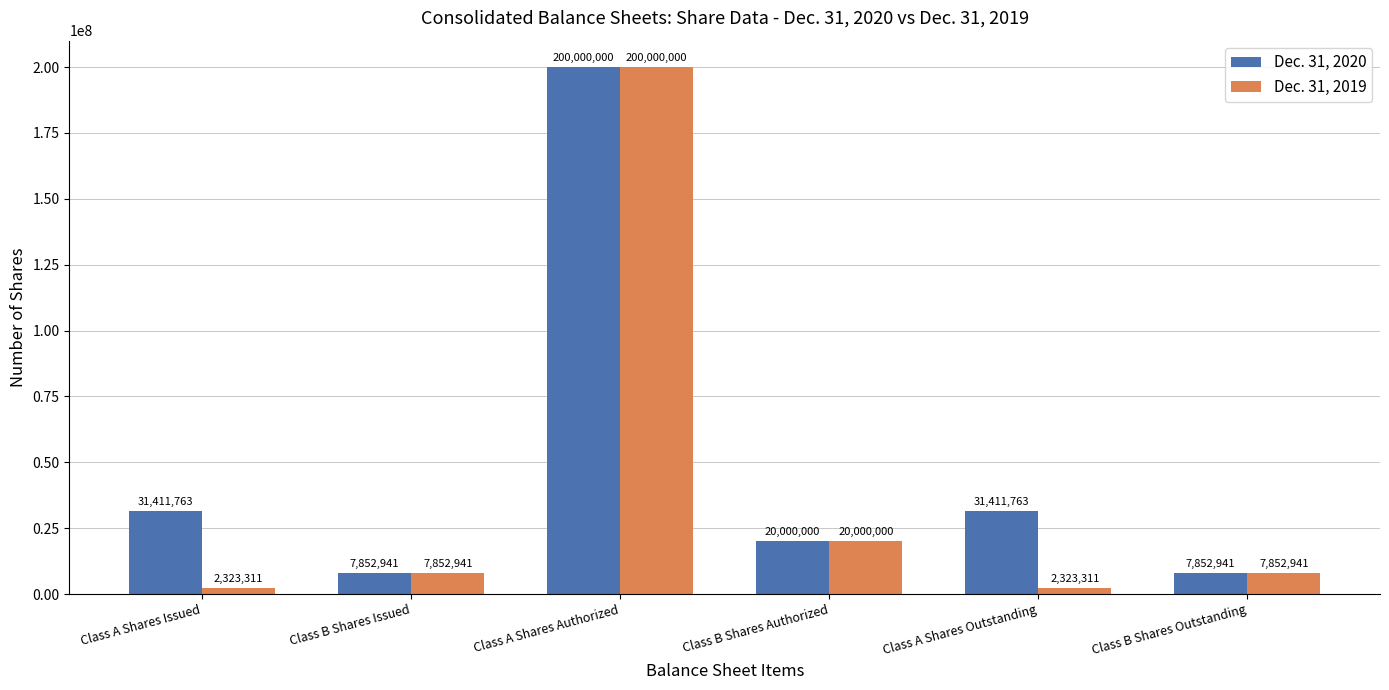

How many bars are there in total?

12